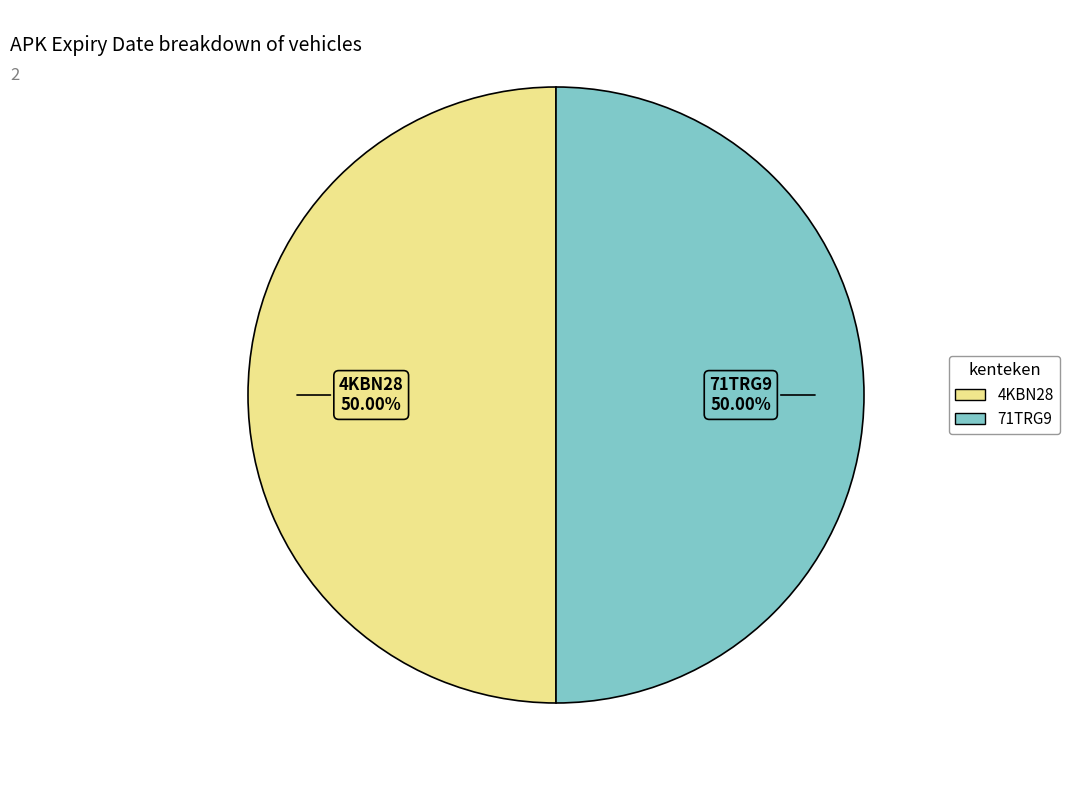

Approximately how many times larger is the value at 4KBN28 compared to 71TRG9?

1.0